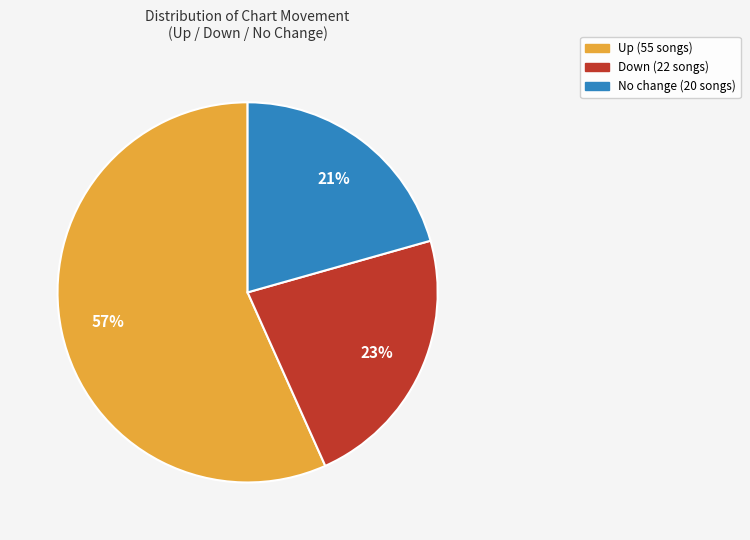

Is there a majority slice in this chart?

Yes